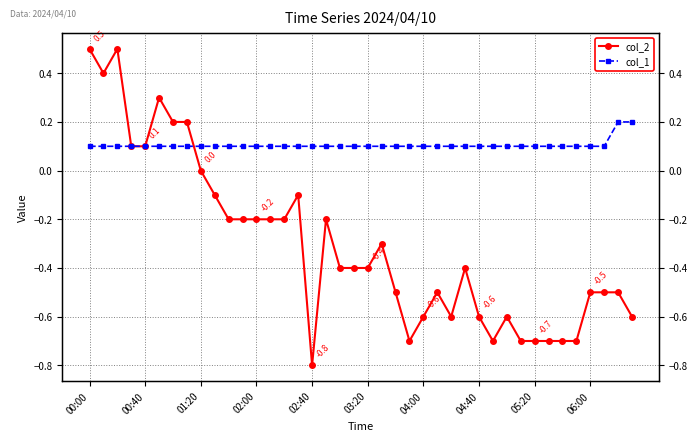

How many data points does each series have?

40